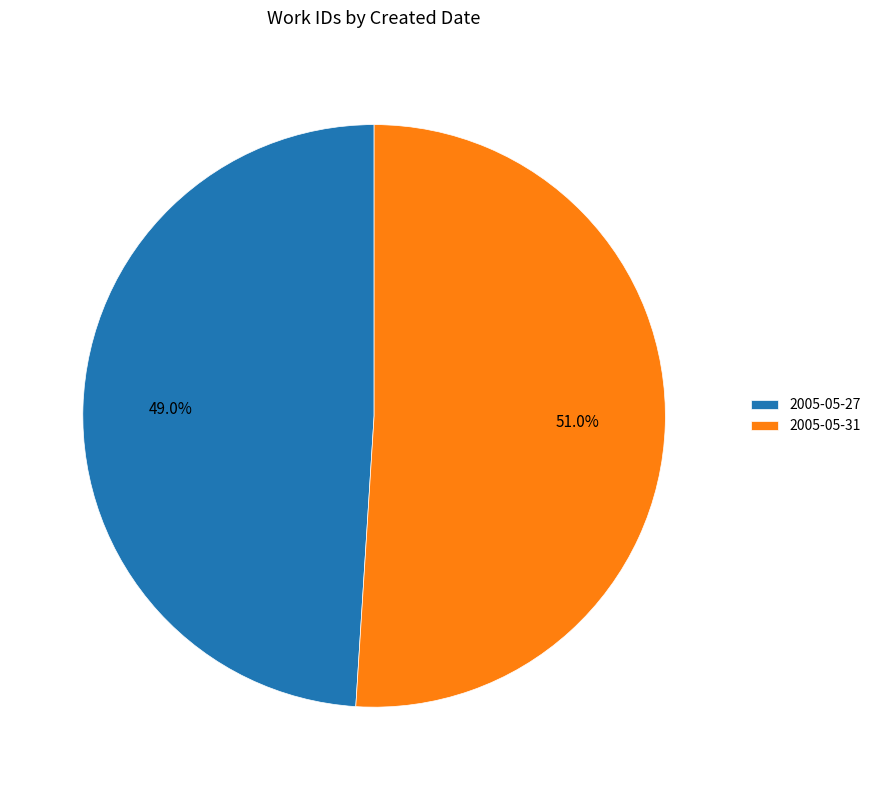

Which has a higher value, 2005-05-27 or 2005-05-31?

2005-05-31